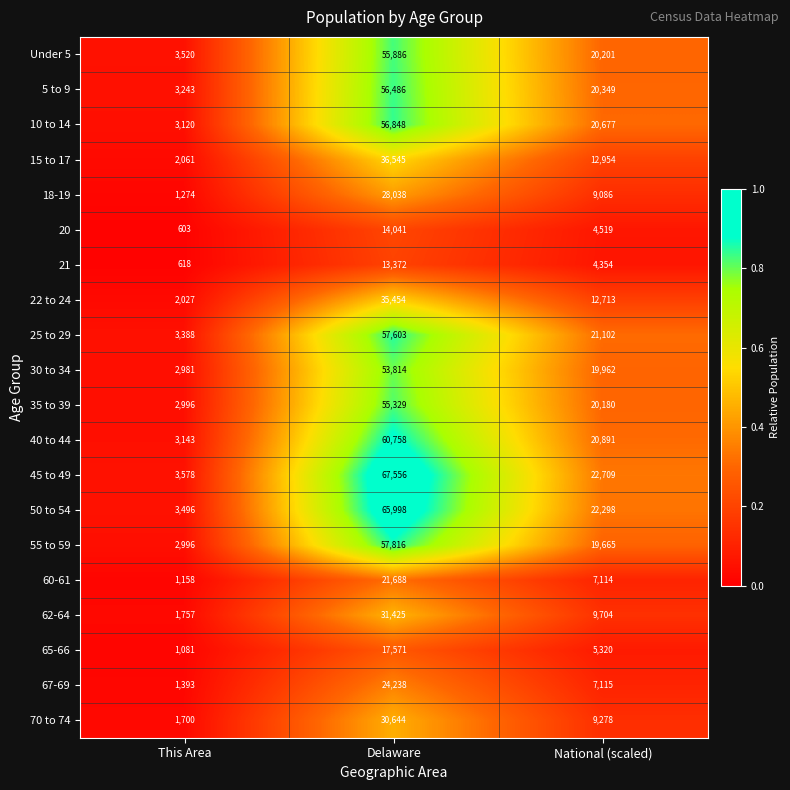

List the series in order of their peak value, highest first.

45 to 49, 50 to 54, 40 to 44, 55 to 59, 25 to 29, 10 to 14, 5 to 9, Under 5, 35 to 39, 30 to 34, 15 to 17, 22 to 24, 62-64, 70 to 74, 18-19, 67-69, 60-61, 65-66, 20, 21